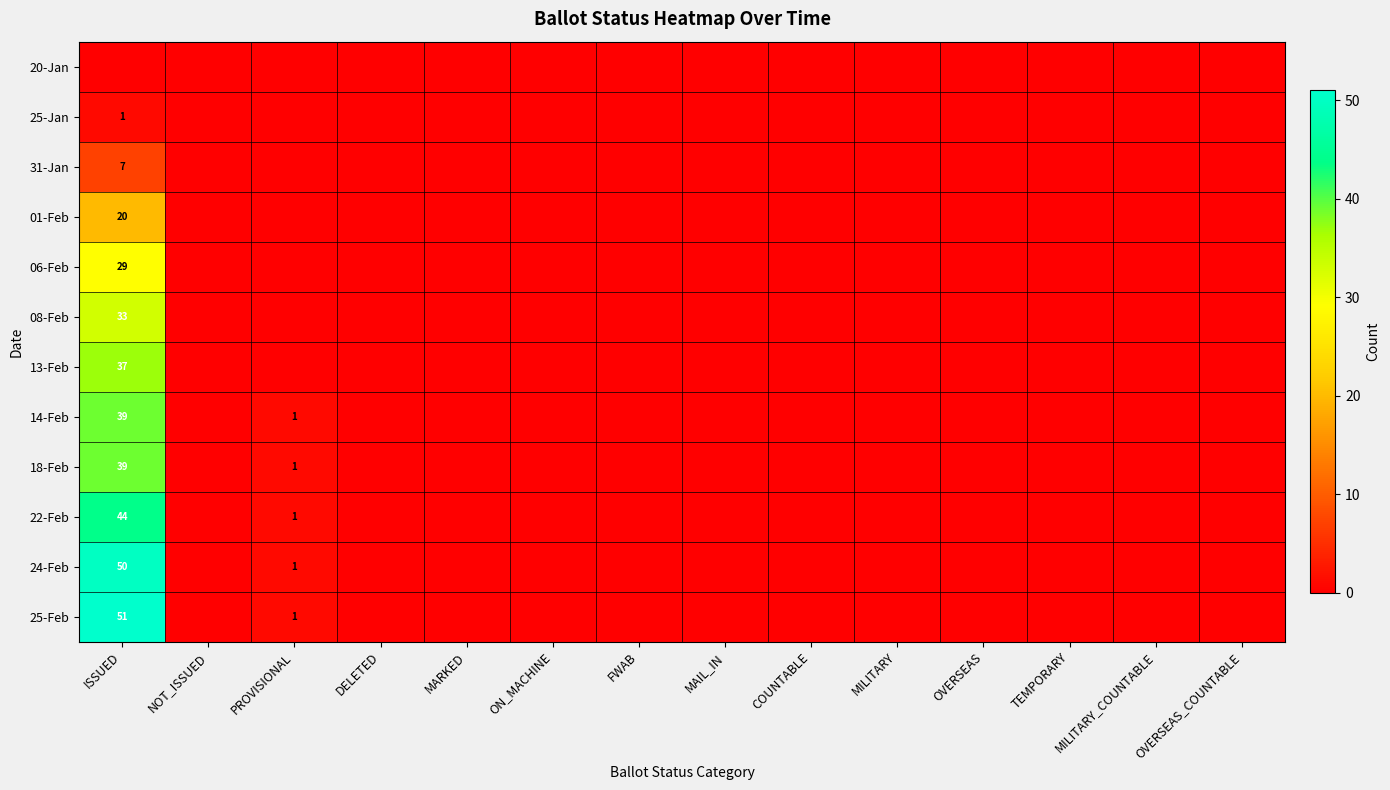

The 08-Feb series shows 33 at ISSUED. True or false?

True